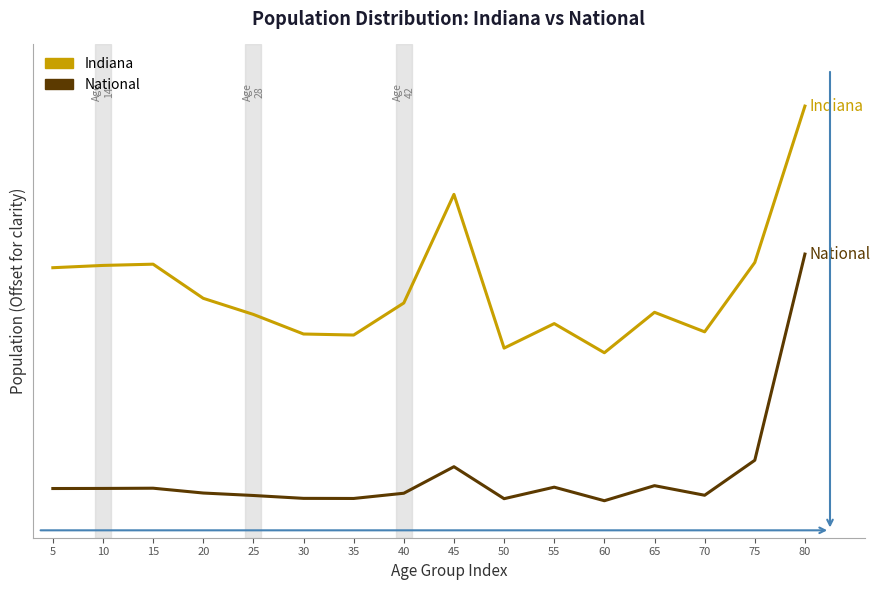

What is the difference between the highest and lowest values at 15?

0.9